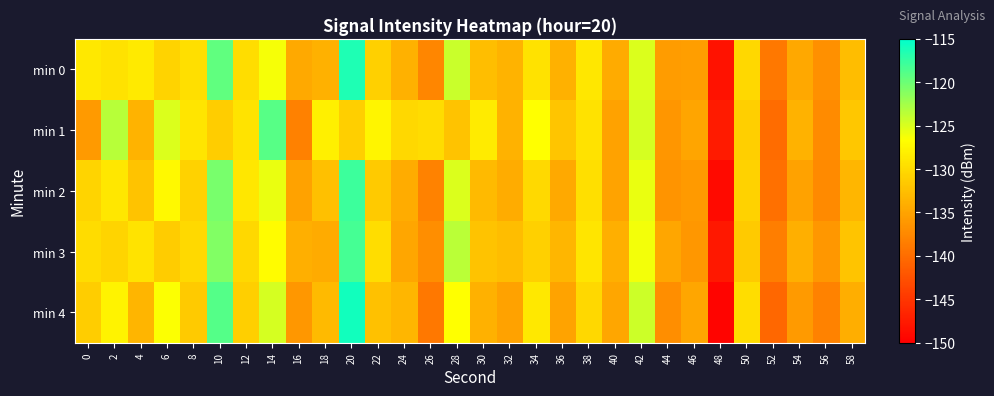

Which has a higher value, 44 or 42?

42